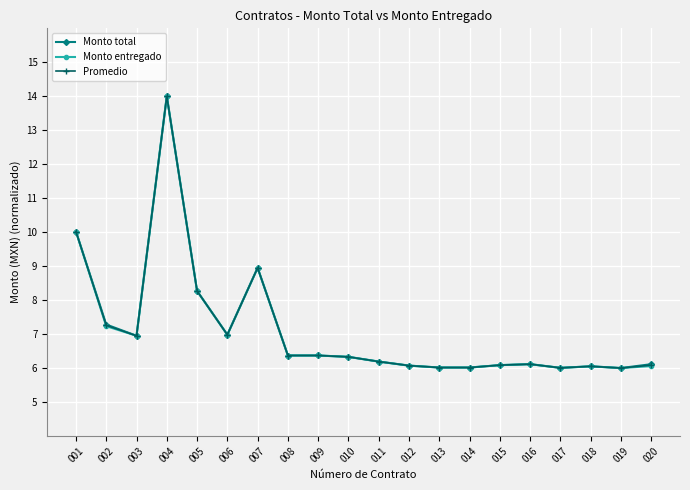

Rank the series by their average value, from lowest to highest.

Monto entregado, Promedio, Monto total